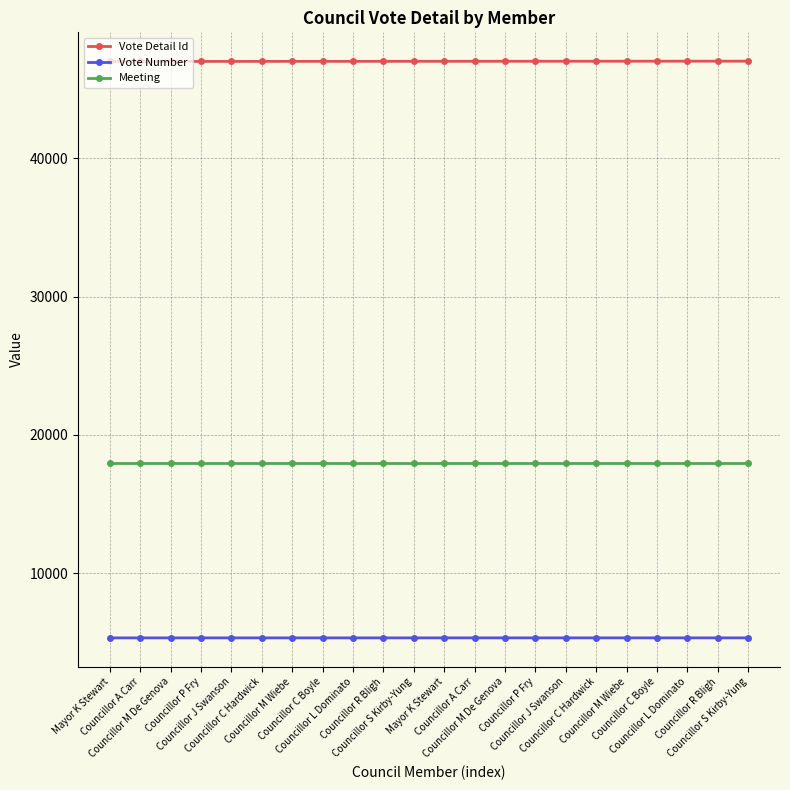

What is the smallest value displayed?

5322